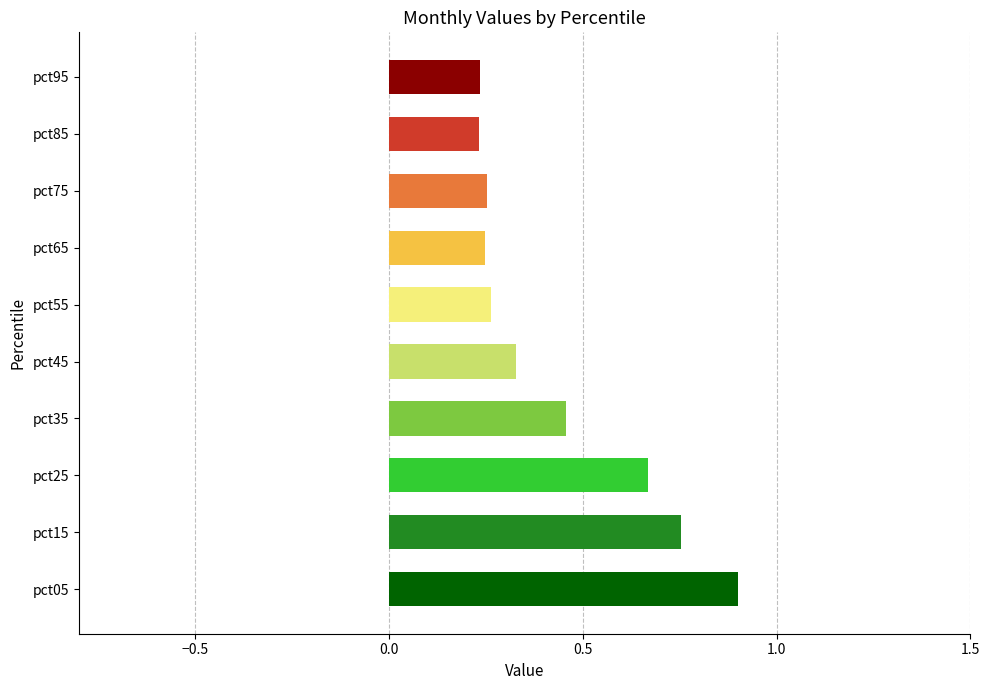

How many distinct data groups are displayed?

1